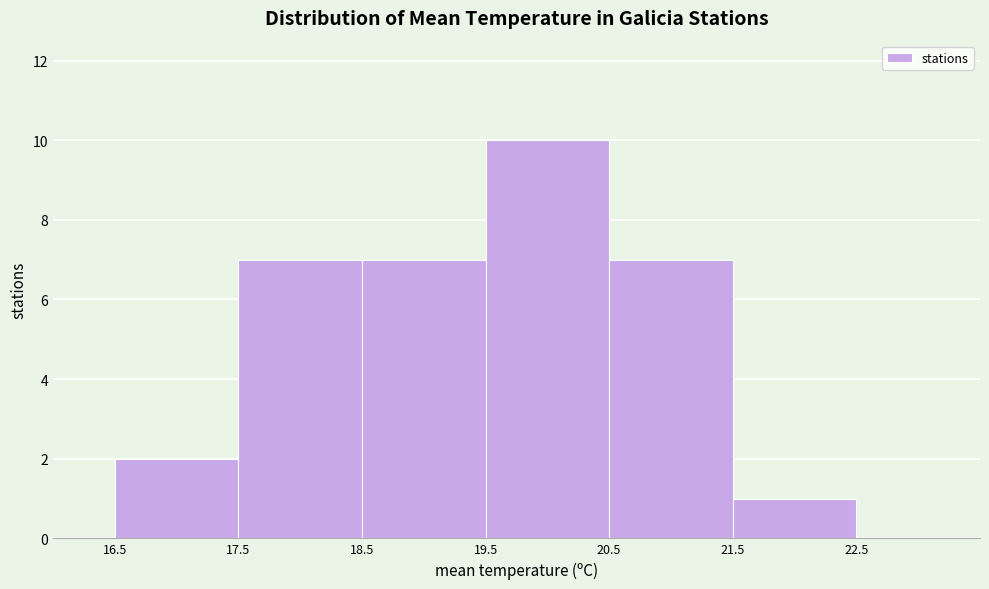

Reading left to right, list every bar in this chart as the range it spans on the x-axis followed by its height. The values are not printed on the chart, so give them approximately, as read against the axis.

16.5 to 17.5: 2
17.5 to 18.5: 7
18.5 to 19.5: 7
19.5 to 20.5: 10
20.5 to 21.5: 7
21.5 to 22.5: 1